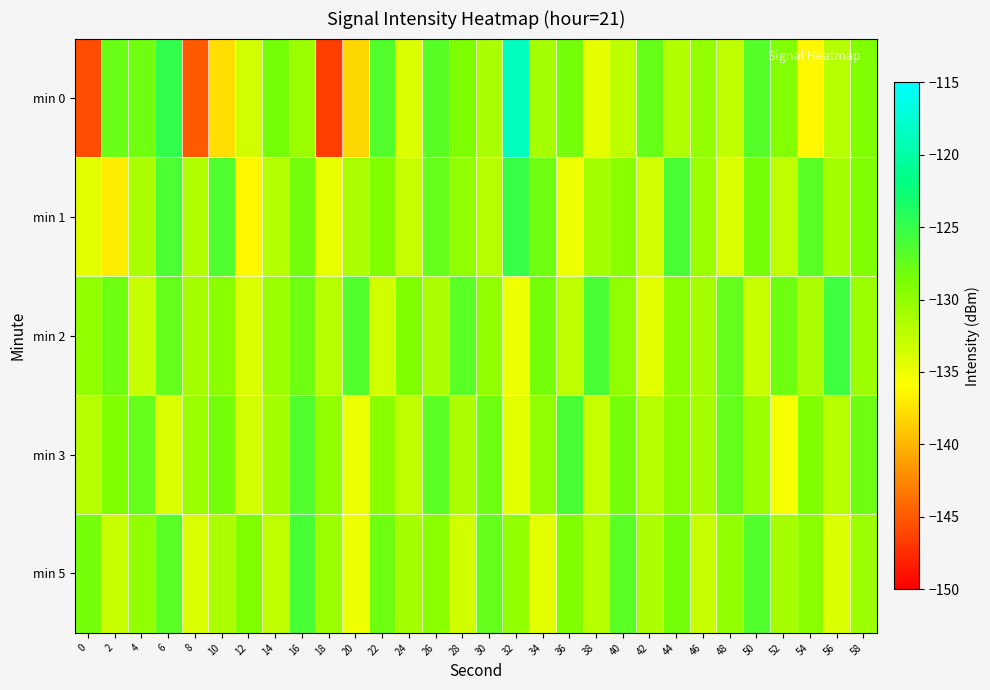

What is the total value across all series at 56?

-654.5